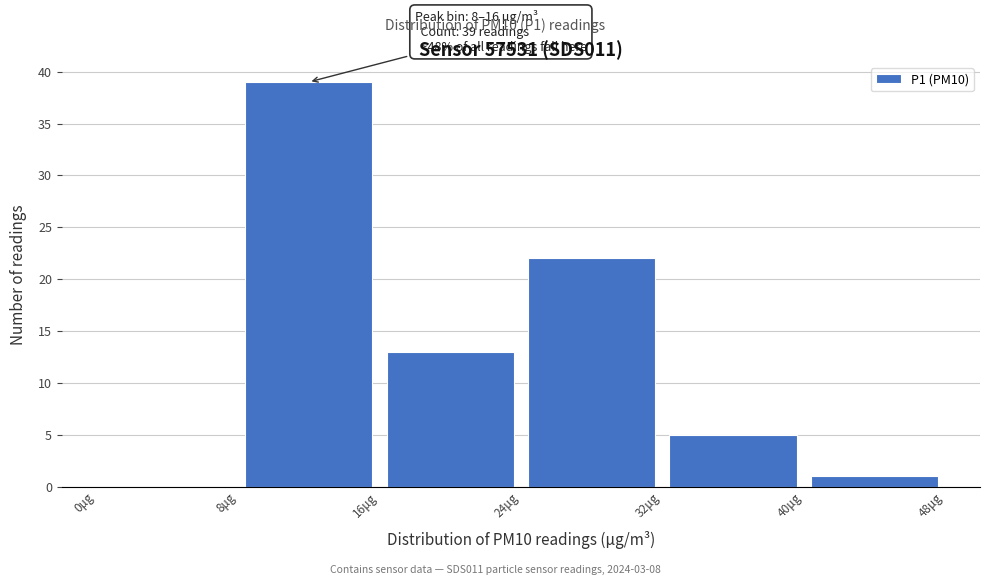

Which range on the x-axis has the tallest bar?

8 to 16